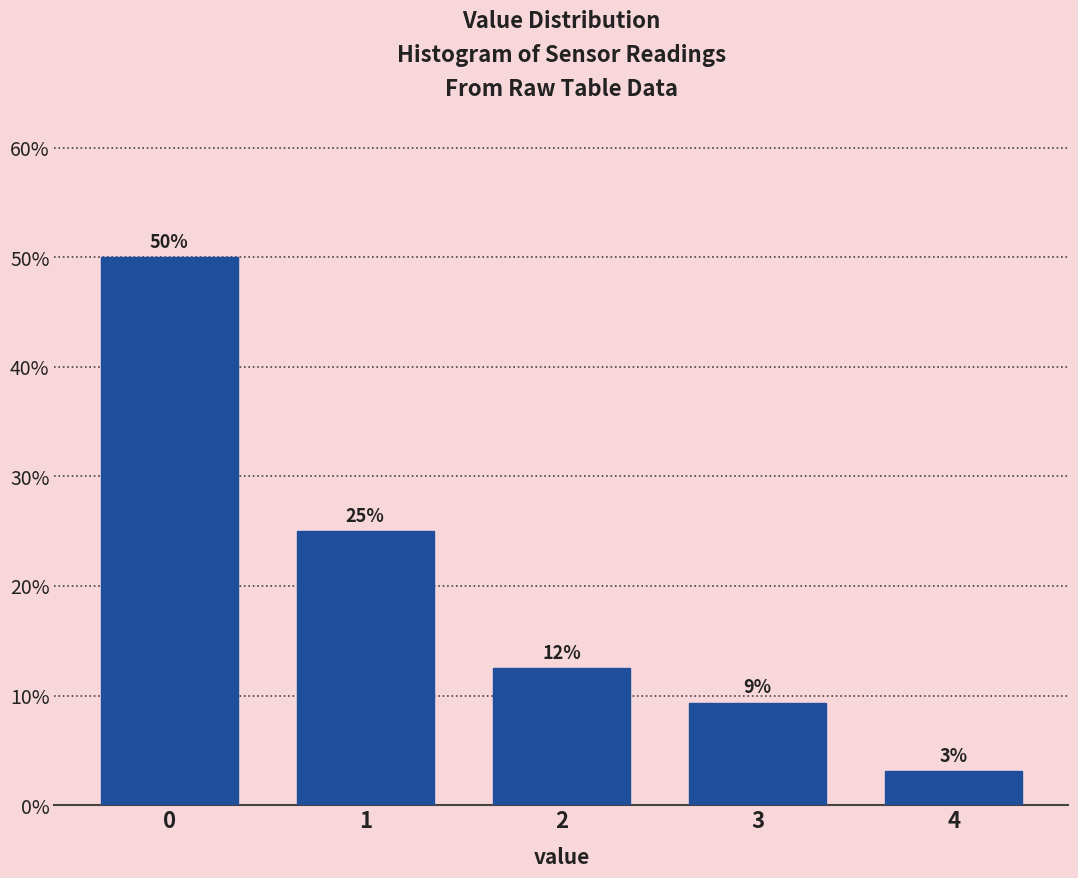

Are the bars horizontal?

No